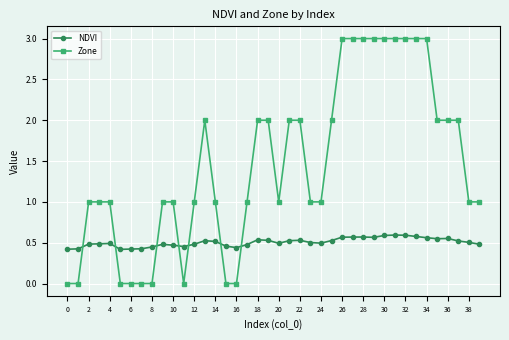

List the series in order of their overall mean, highest first.

Zone, NDVI